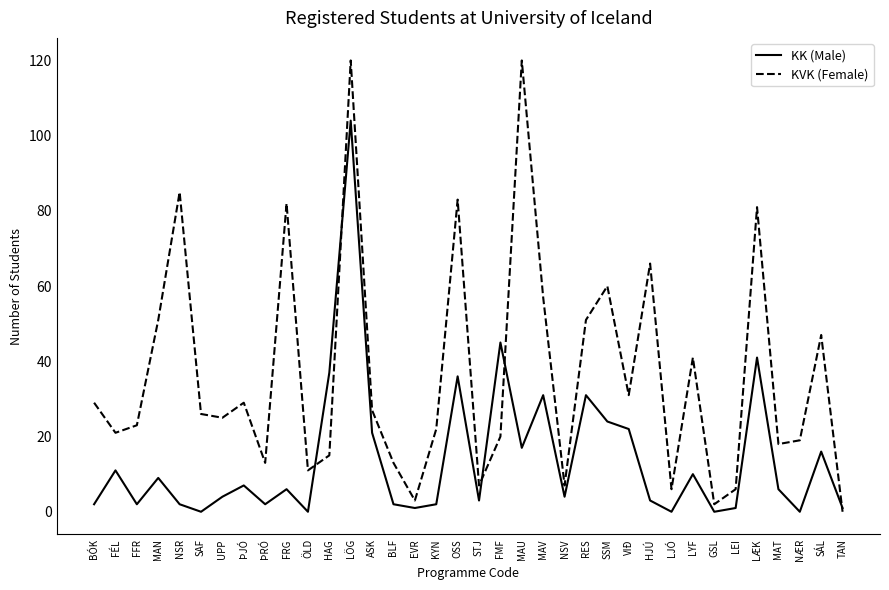

What is the maximum value for KK (Male)?

104